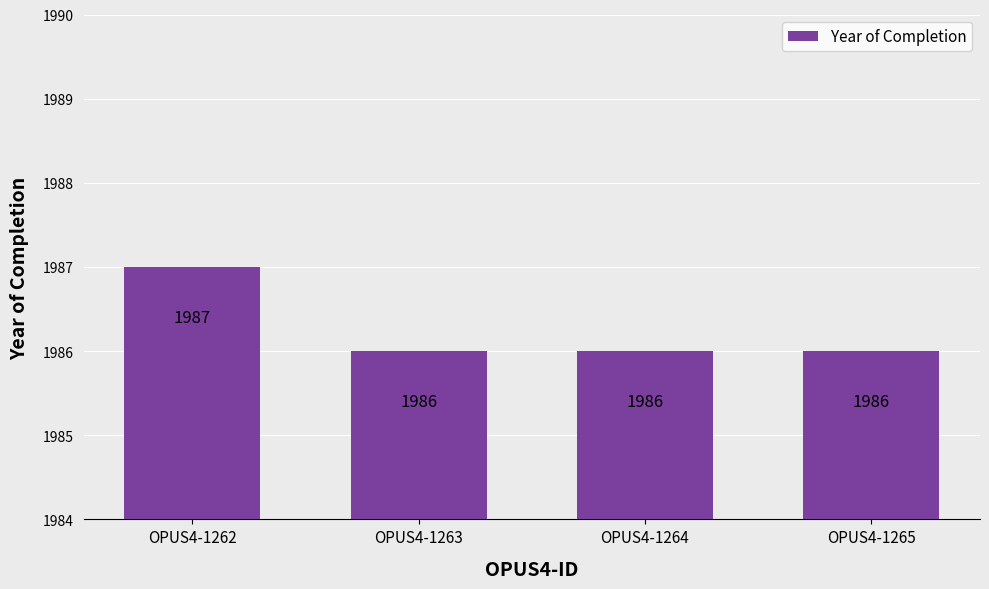

How many bars are there in total?

4